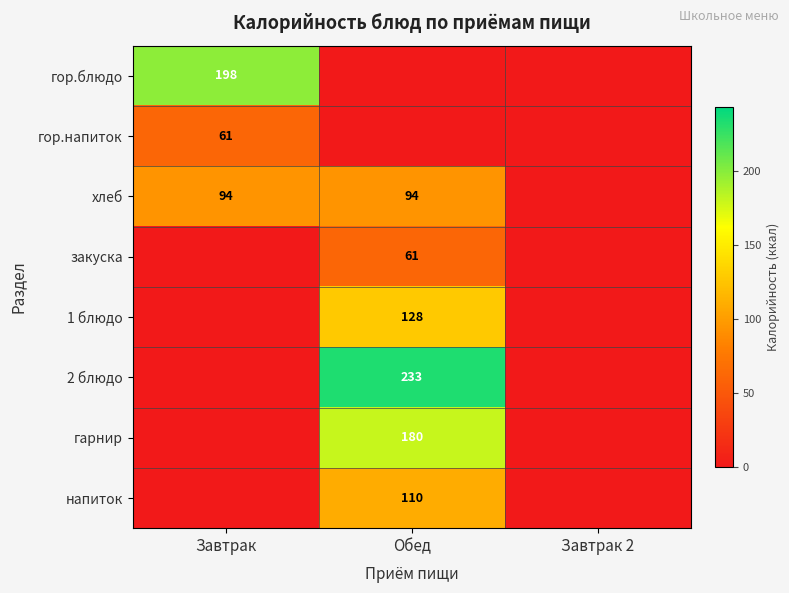

The закуска series shows 61 at Обед. True or false?

True